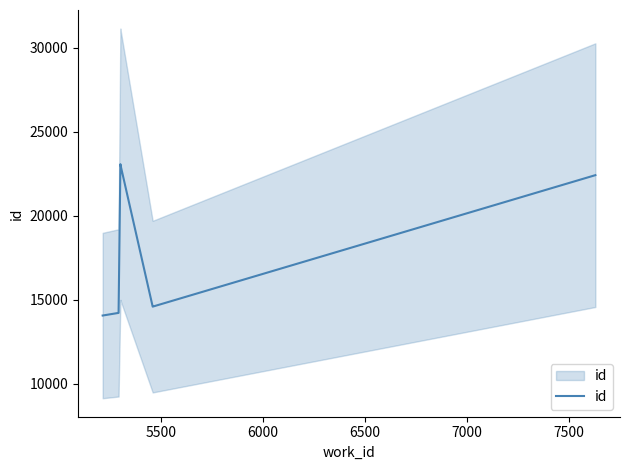

What is the sum of all values?

125992